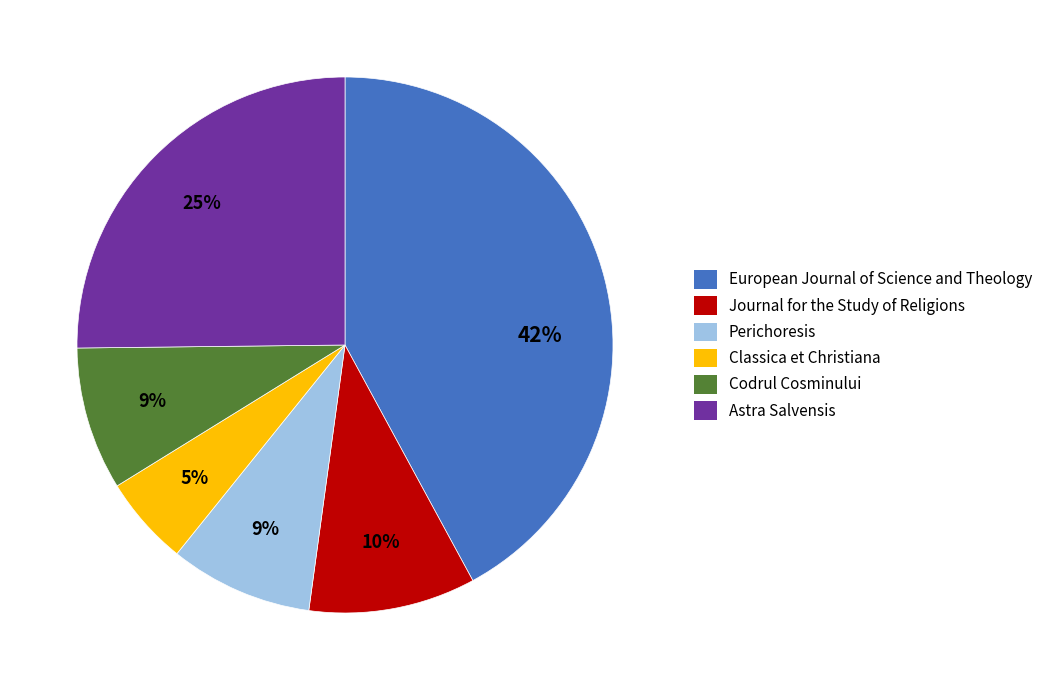

Which has a higher value, Codrul Cosminului or Astra Salvensis?

Astra Salvensis